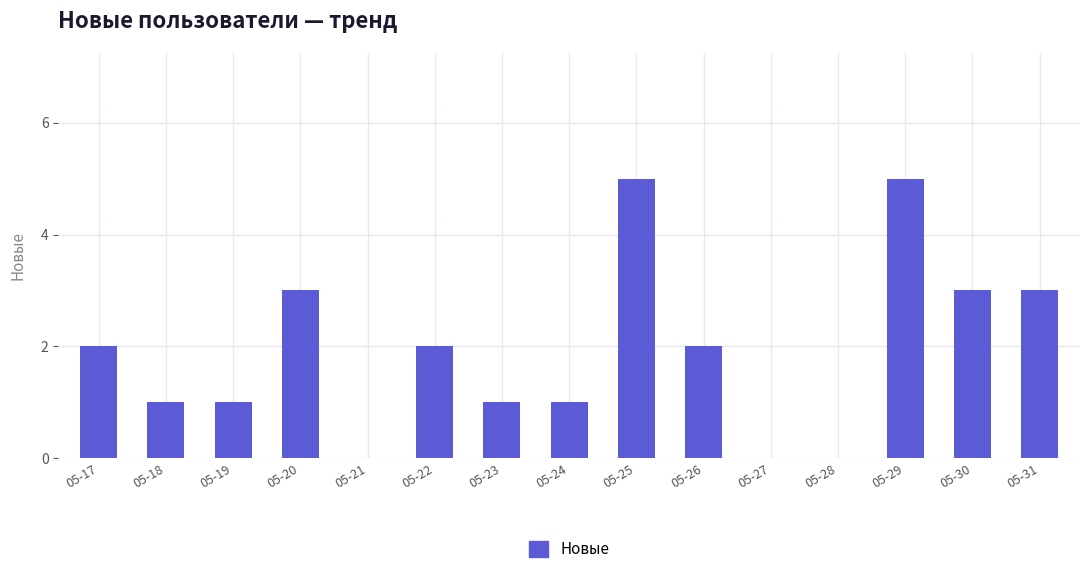

What is the maximum value shown in the chart?

5